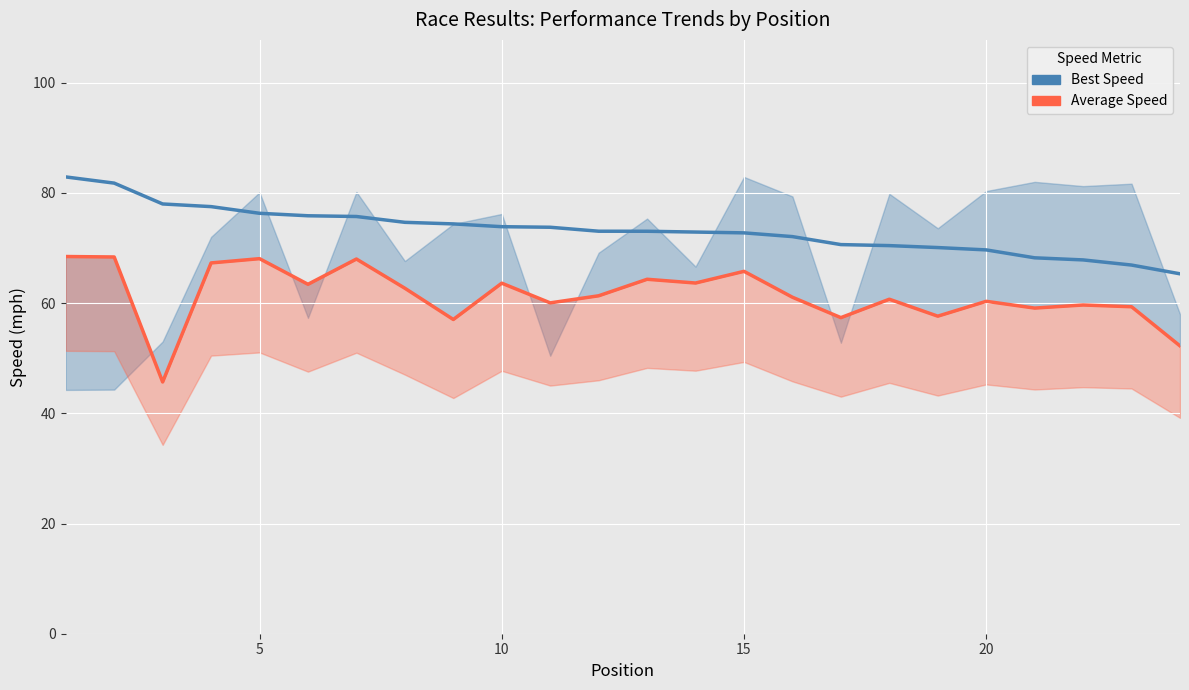

What is the value of the Best Speed point at the 10th from the left?

73.9